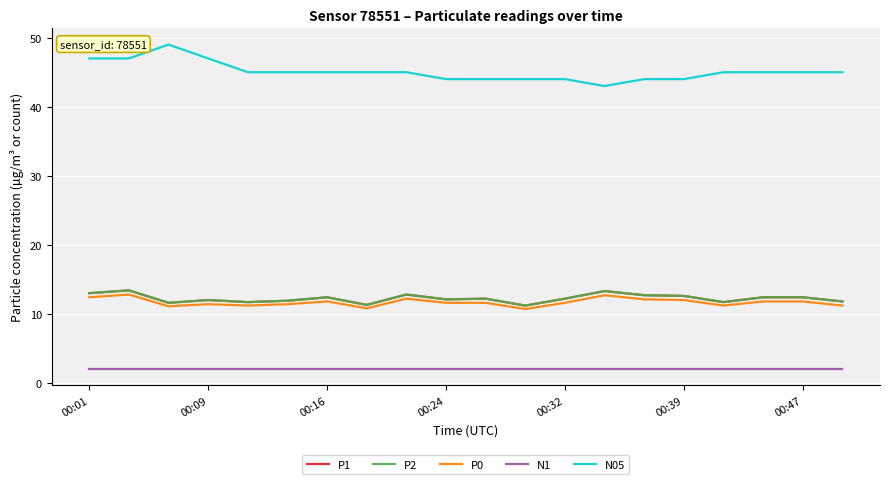

Does the chart have visible grid lines?

Yes